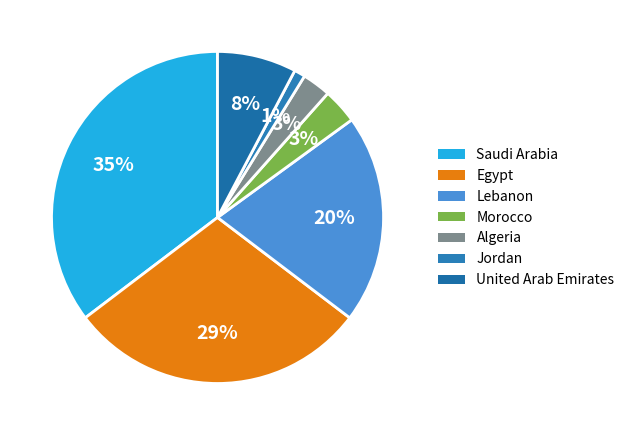

Which category has the smallest portion of the pie?

Jordan